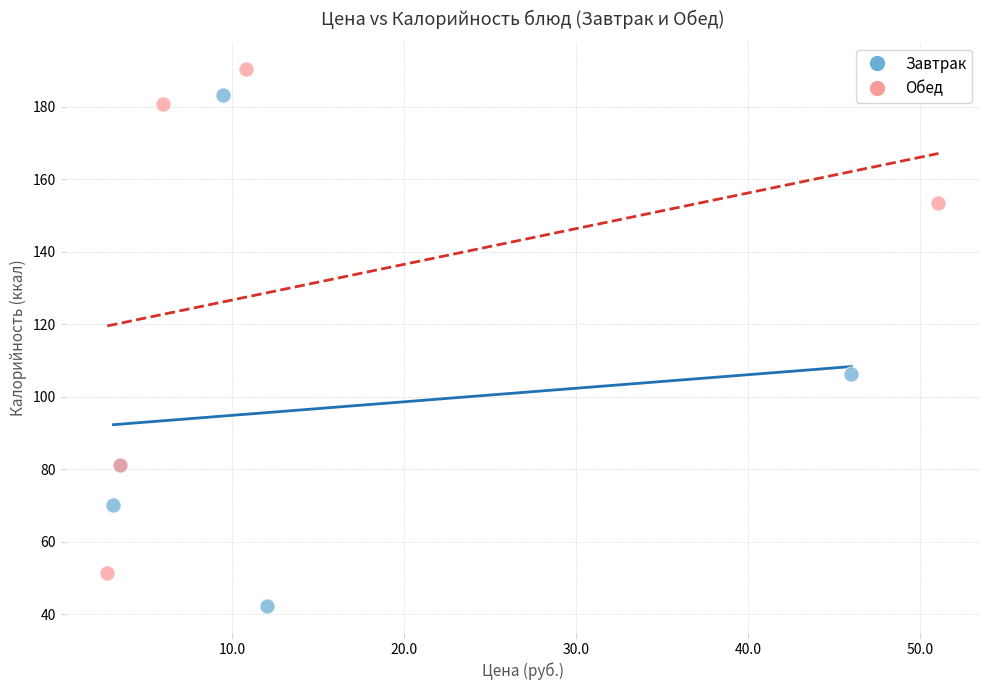

Which series has the largest Y range (max minus min)?

Завтрак